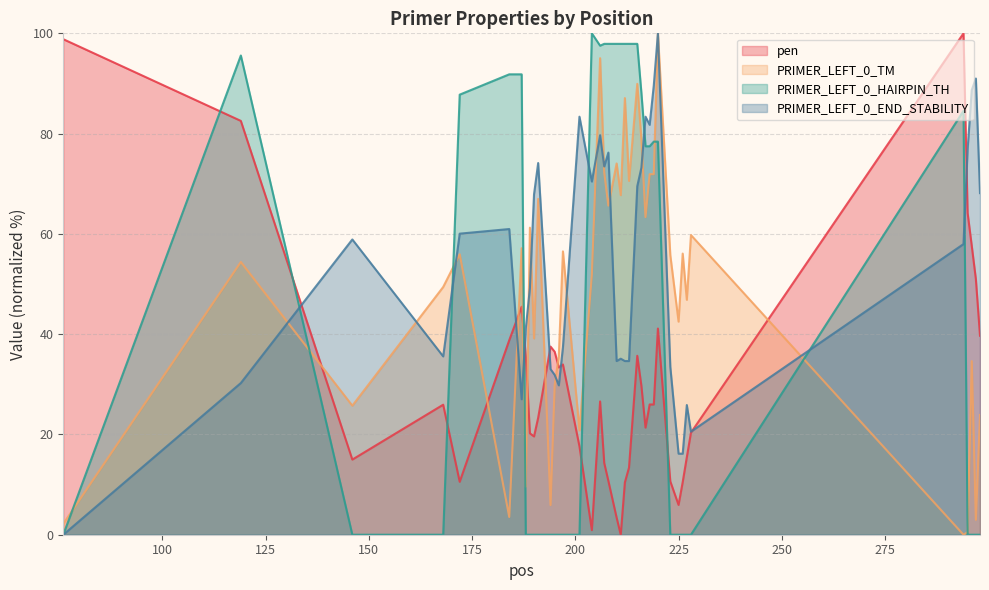

What is the sum of all PRIMER_LEFT_0_TM values?

1957.1